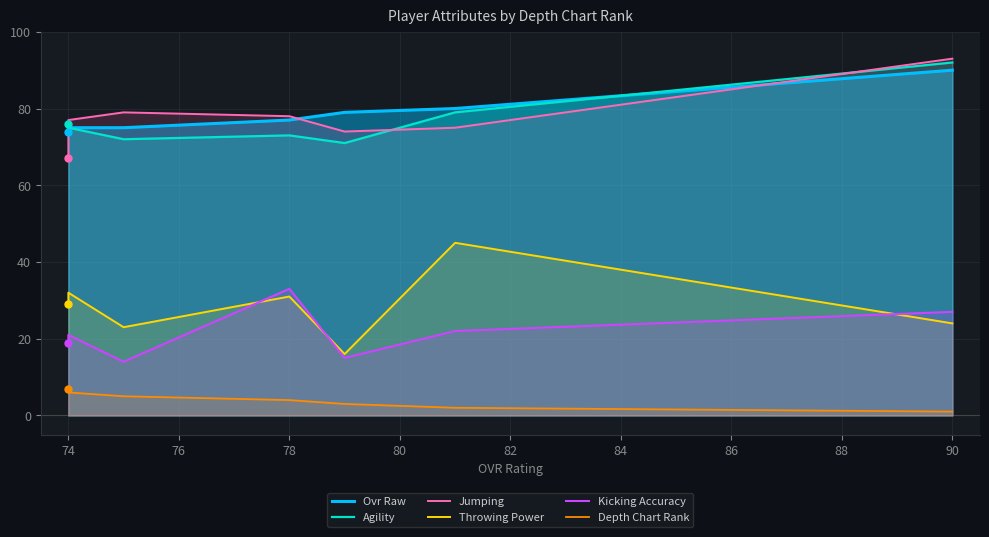

Which series has the largest total across all categories?

Ovr Raw